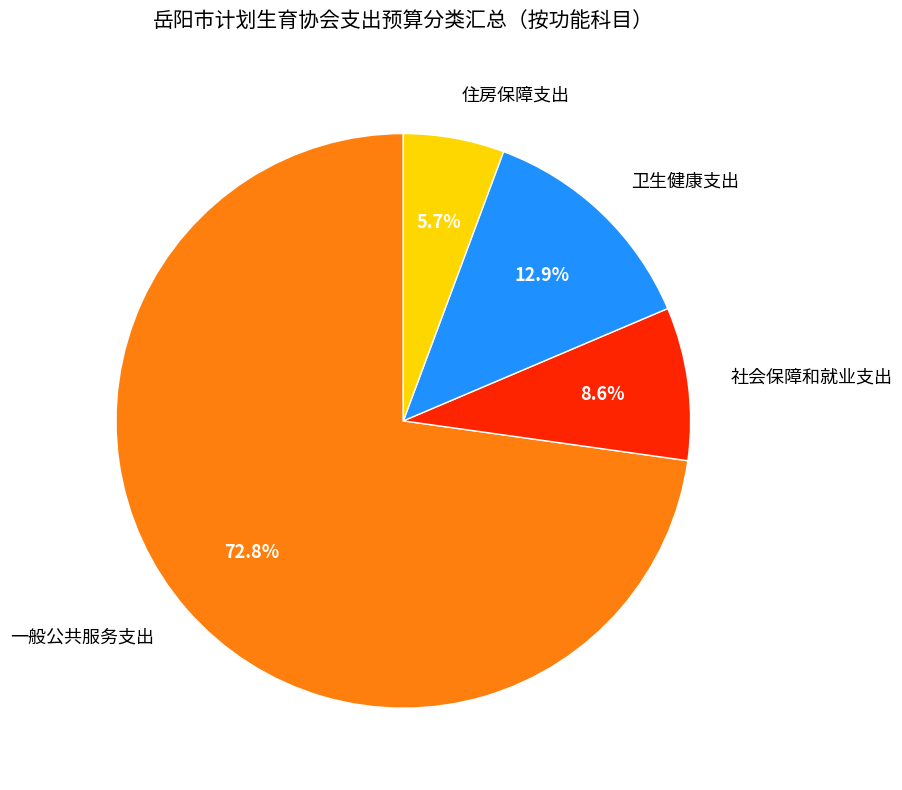

What is the smallest slice in the pie chart?

住房保障支出